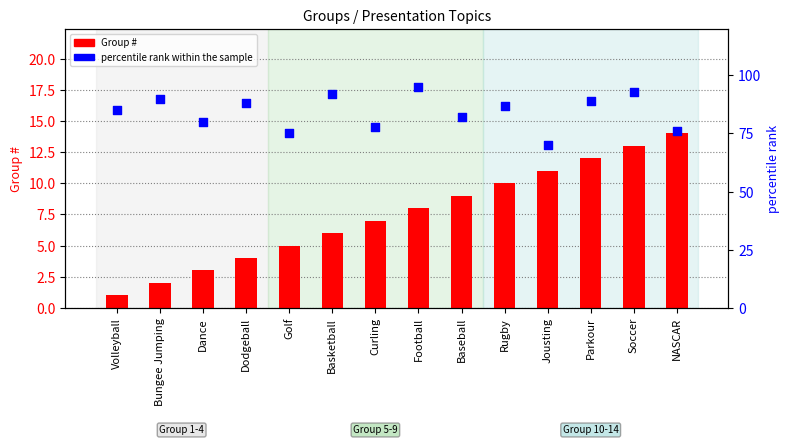

Which series reaches the maximum Y coordinate?

percentile rank within the sample